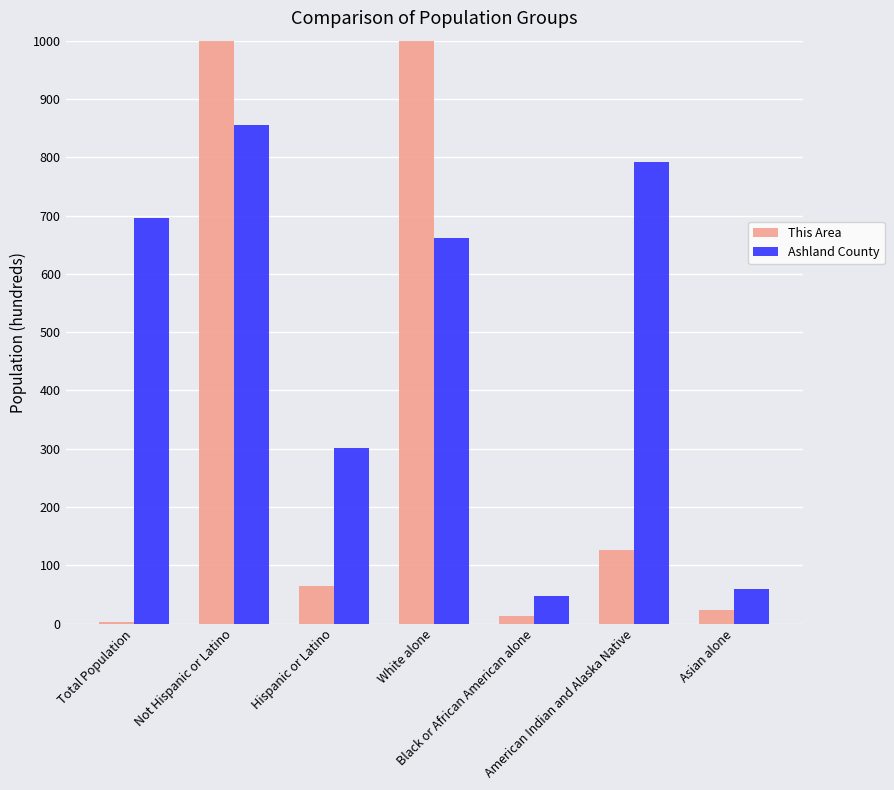

How many data points in Ashland County are less than 662?

3